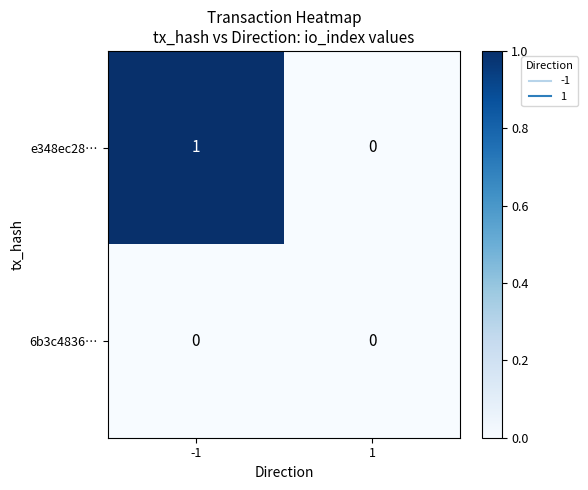

Reading right to left, extract all data points from this chart.

e348ec28…: 1=0	-1=1
6b3c4836…: 1=0	-1=0